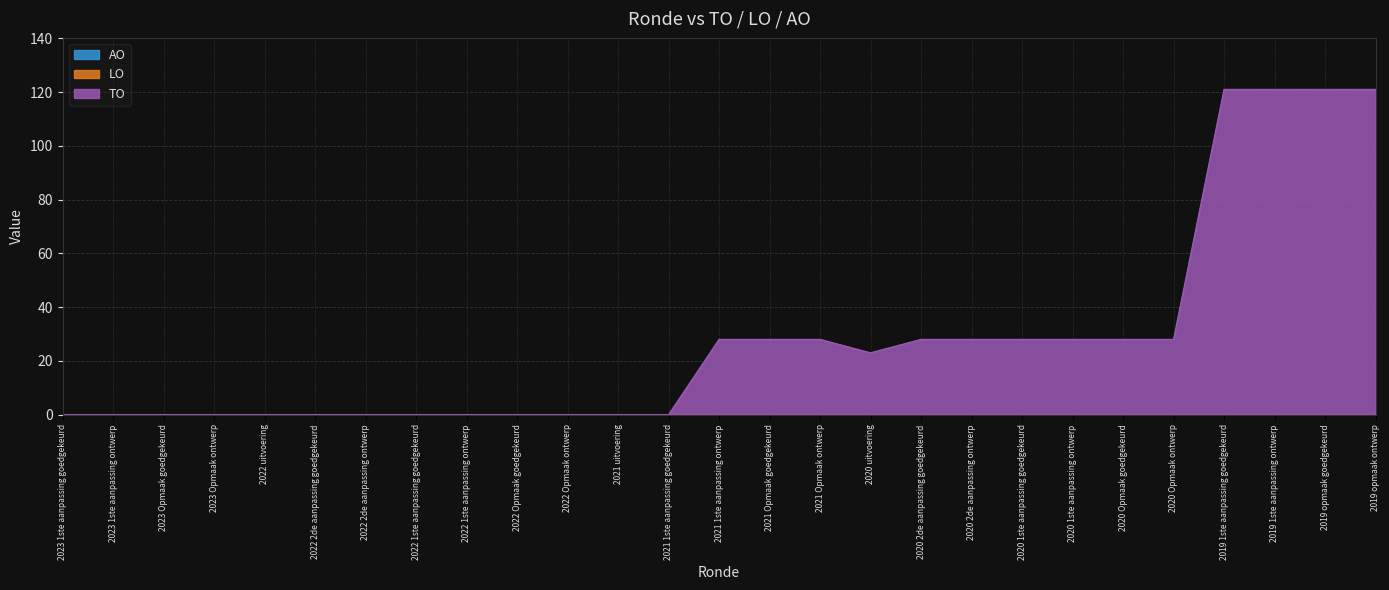

Reading left to right, transcribe all the data shown in this chart.

TO: 2023 1ste aanpassing goedgekeurd=0	2023 1ste aanpassing ontwerp=0	2023 Opmaak goedgekeurd=0	2023 Opmaak ontwerp=0	2022 uitvoering=0	2022 2de aanpassing goedgekeurd=0	2022 2de aanpassing ontwerp=0	2022 1ste aanpassing goedgekeurd=0	2022 1ste aanpassing ontwerp=0	2022 Opmaak goedgekeurd=0	2022 Opmaak ontwerp=0	2021 uitvoering=0	2021 1ste aanpassing goedgekeurd=0	2021 1ste aanpassing ontwerp=28	2021 Opmaak goedgekeurd=28	2021 Opmaak ontwerp=28	2020 uitvoering=23	2020 2de aanpassing goedgekeurd=28	2020 2de aanpassing ontwerp=28	2020 1ste aanpassing goedgekeurd=28	2020 1ste aanpassing ontwerp=28	2020 Opmaak goedgekeurd=28	2020 Opmaak ontwerp=28	2019 1ste aanpassing goedgekeurd=121	2019 1ste aanpassing ontwerp=121	2019 opmaak goedgekeurd=121	2019 opmaak ontwerp=121
LO: 2023 1ste aanpassing goedgekeurd=0	2023 1ste aanpassing ontwerp=0	2023 Opmaak goedgekeurd=0	2023 Opmaak ontwerp=0	2022 uitvoering=0	2022 2de aanpassing goedgekeurd=0	2022 2de aanpassing ontwerp=0	2022 1ste aanpassing goedgekeurd=0	2022 1ste aanpassing ontwerp=0	2022 Opmaak goedgekeurd=0	2022 Opmaak ontwerp=0	2021 uitvoering=0	2021 1ste aanpassing goedgekeurd=0	2021 1ste aanpassing ontwerp=0	2021 Opmaak goedgekeurd=0	2021 Opmaak ontwerp=0	2020 uitvoering=0	2020 2de aanpassing goedgekeurd=0	2020 2de aanpassing ontwerp=0	2020 1ste aanpassing goedgekeurd=0	2020 1ste aanpassing ontwerp=0	2020 Opmaak goedgekeurd=0	2020 Opmaak ontwerp=0	2019 1ste aanpassing goedgekeurd=0	2019 1ste aanpassing ontwerp=0	2019 opmaak goedgekeurd=0	2019 opmaak ontwerp=0
AO: 2023 1ste aanpassing goedgekeurd=0	2023 1ste aanpassing ontwerp=0	2023 Opmaak goedgekeurd=0	2023 Opmaak ontwerp=0	2022 uitvoering=0	2022 2de aanpassing goedgekeurd=0	2022 2de aanpassing ontwerp=0	2022 1ste aanpassing goedgekeurd=0	2022 1ste aanpassing ontwerp=0	2022 Opmaak goedgekeurd=0	2022 Opmaak ontwerp=0	2021 uitvoering=0	2021 1ste aanpassing goedgekeurd=0	2021 1ste aanpassing ontwerp=0	2021 Opmaak goedgekeurd=0	2021 Opmaak ontwerp=0	2020 uitvoering=0	2020 2de aanpassing goedgekeurd=0	2020 2de aanpassing ontwerp=0	2020 1ste aanpassing goedgekeurd=0	2020 1ste aanpassing ontwerp=0	2020 Opmaak goedgekeurd=0	2020 Opmaak ontwerp=0	2019 1ste aanpassing goedgekeurd=0	2019 1ste aanpassing ontwerp=0	2019 opmaak goedgekeurd=0	2019 opmaak ontwerp=0